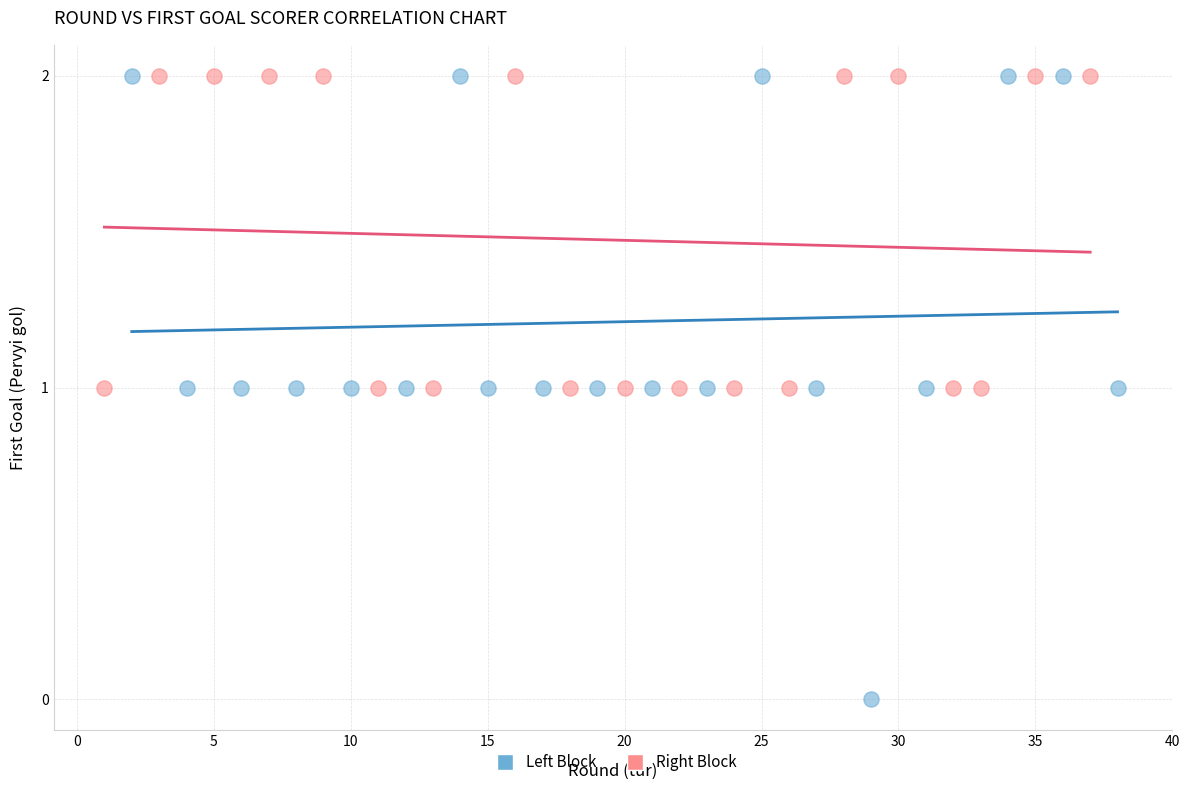

Which series reaches the minimum Y coordinate?

Left Block